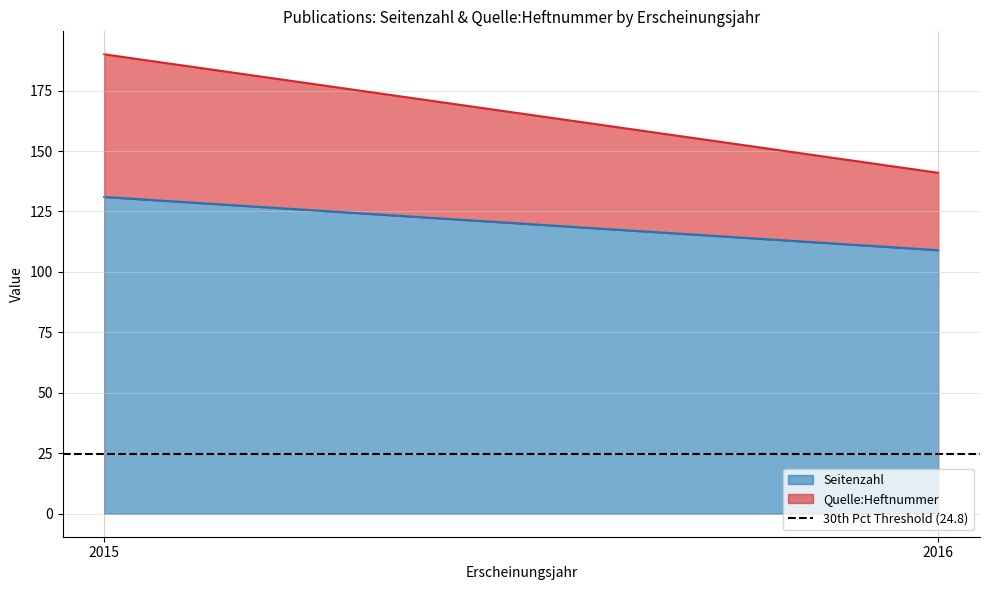

Which category has the highest value in the Seitenzahl series?

2015